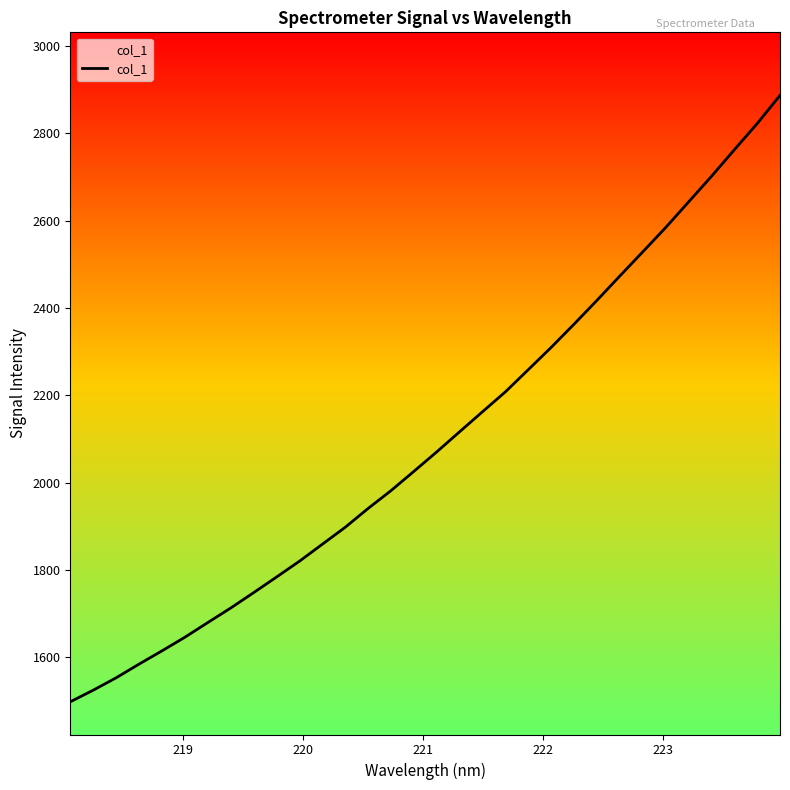

What is the difference between the maximum and minimum values?

1389.0